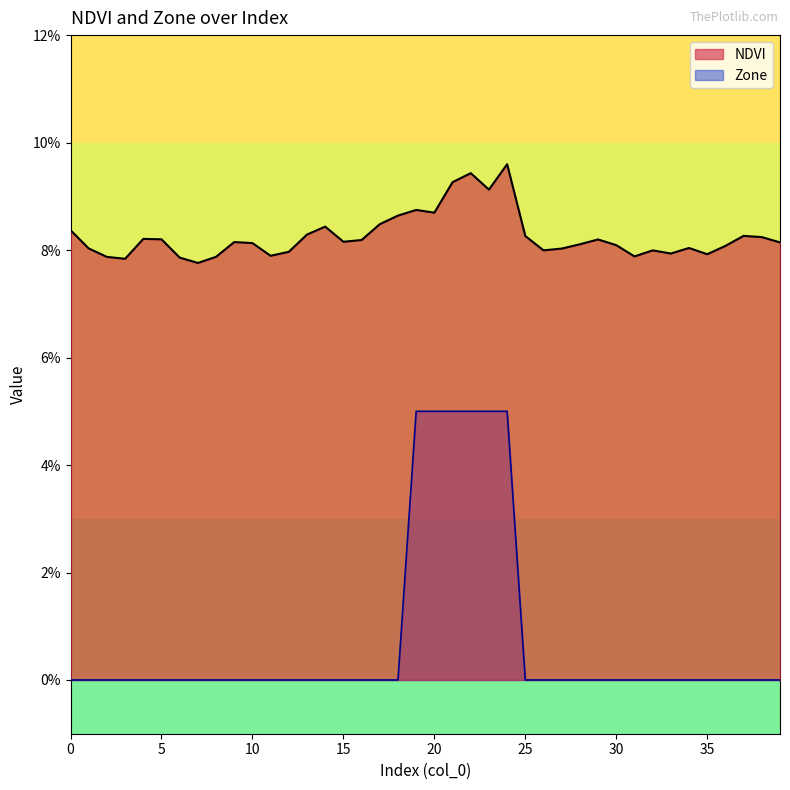

Reading left to right, transcribe all the data shown in this chart.

NDVI: 0.1	0.1	0.1	0.1	0.1	0.1	0.1	0.1	0.1	0.1	0.1	0.1	0.1	0.1	0.1	0.1	0.1	0.1	0.1	0.1	0.1	0.1	0.1	0.1	0.1	0.1	0.1	0.1	0.1	0.1	0.1	0.1	0.1	0.1	0.1	0.1	0.1	0.1	0.1	0.1
Zone: 0.0	0.0	0.0	0.0	0.0	0.0	0.0	0.0	0.0	0.0	0.0	0.0	0.0	0.0	0.0	0.0	0.0	0.0	0.0	0.1	0.1	0.1	0.1	0.1	0.1	0.0	0.0	0.0	0.0	0.0	0.0	0.0	0.0	0.0	0.0	0.0	0.0	0.0	0.0	0.0